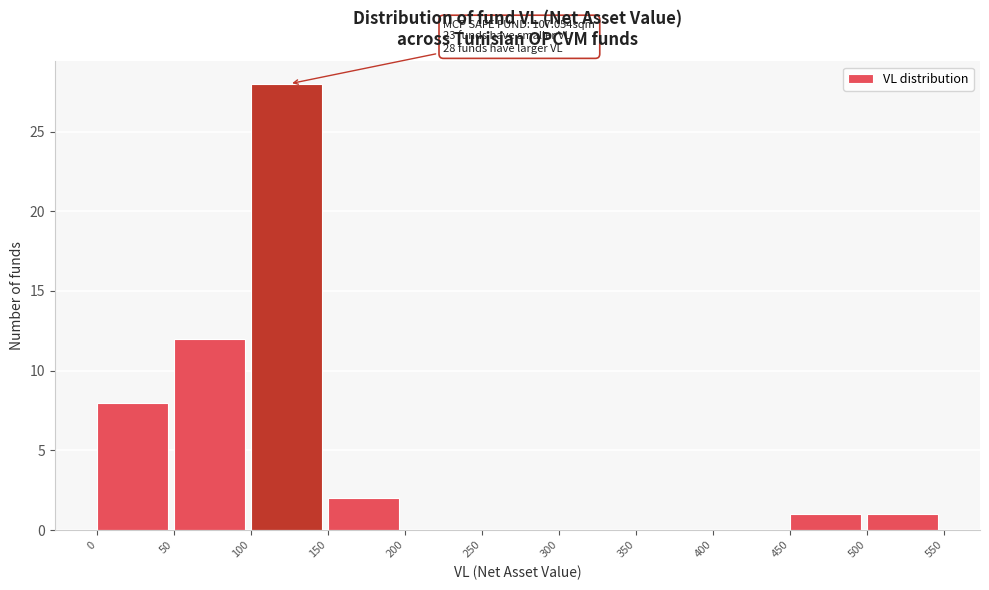

Which range on the x-axis has the tallest bar?

100 to 150